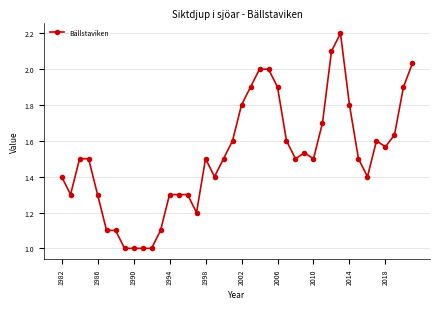

What is the greatest value displayed?

2.2